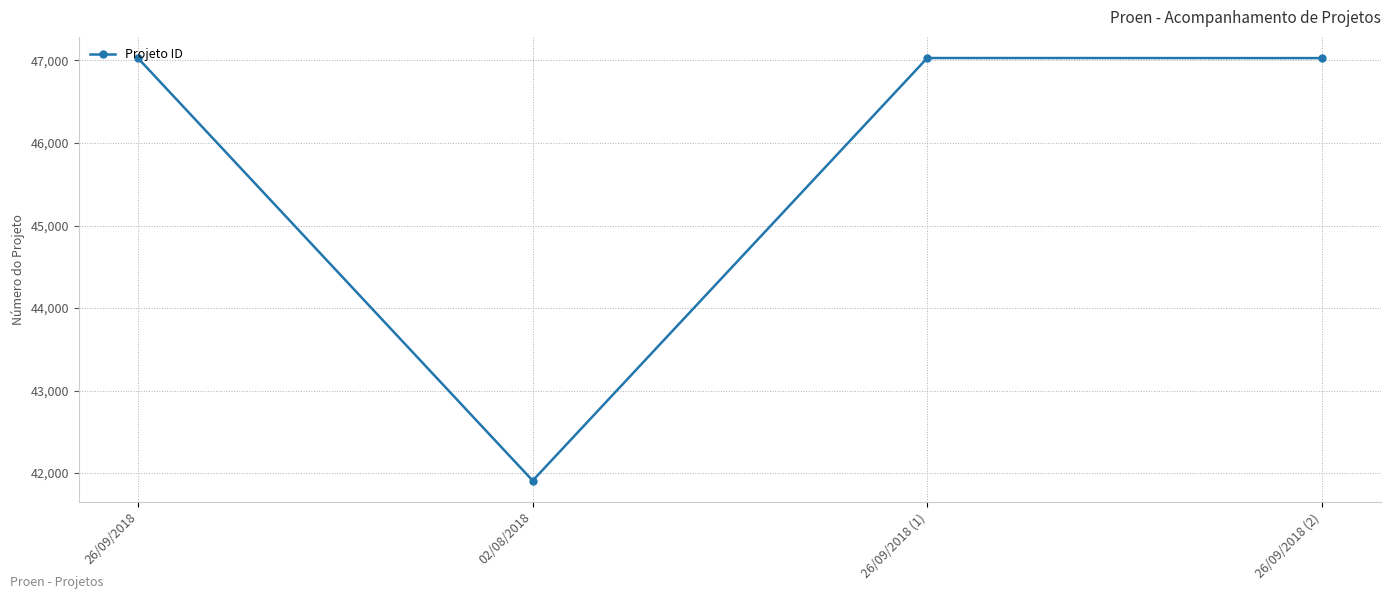

How many values are below 47029?

2